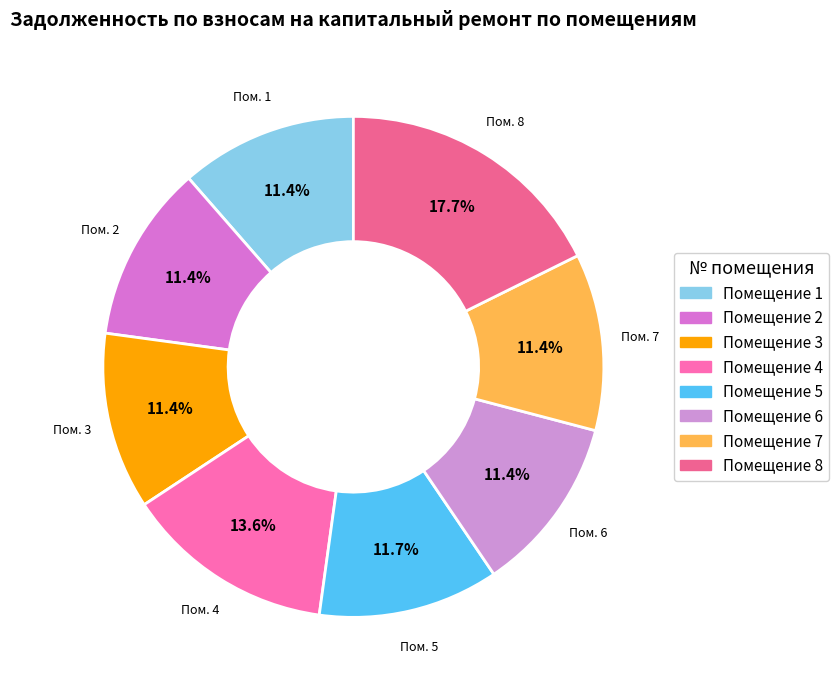

Which slice is the smallest?

1